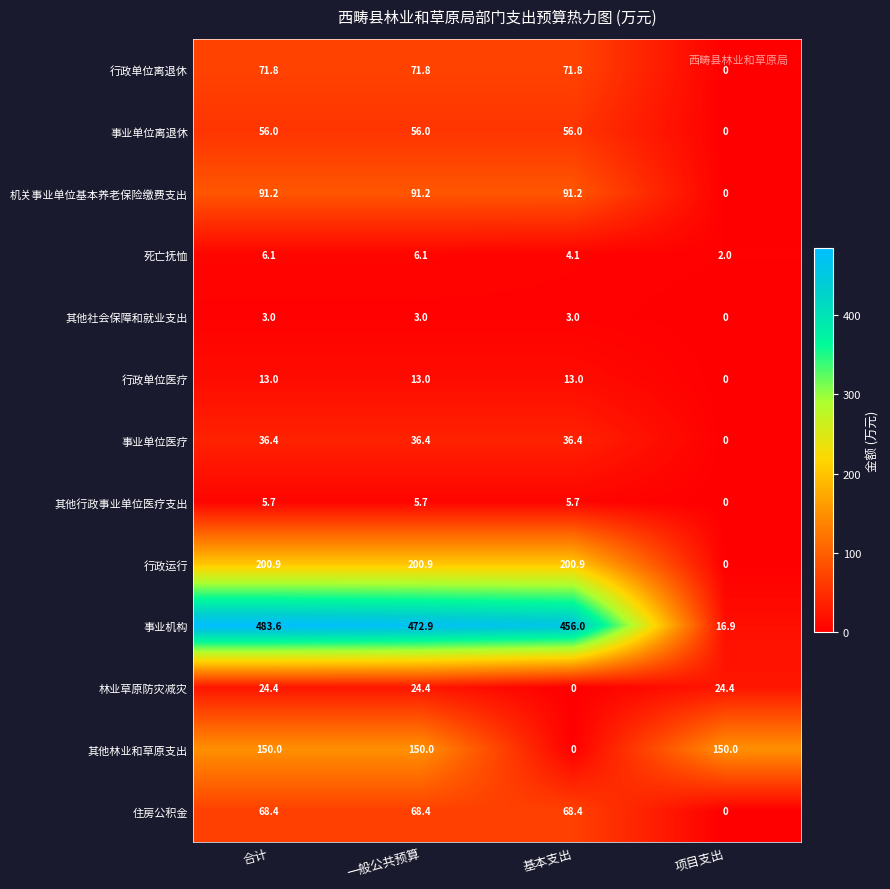

Rank the series by their maximum value, from lowest to highest.

其他社会保障和就业支出, 其他行政事业单位医疗支出, 死亡抚恤, 行政单位医疗, 林业草原防灾减灾, 事业单位医疗, 事业单位离退休, 住房公积金, 行政单位离退休, 机关事业单位基本养老保险缴费支出, 其他林业和草原支出, 行政运行, 事业机构